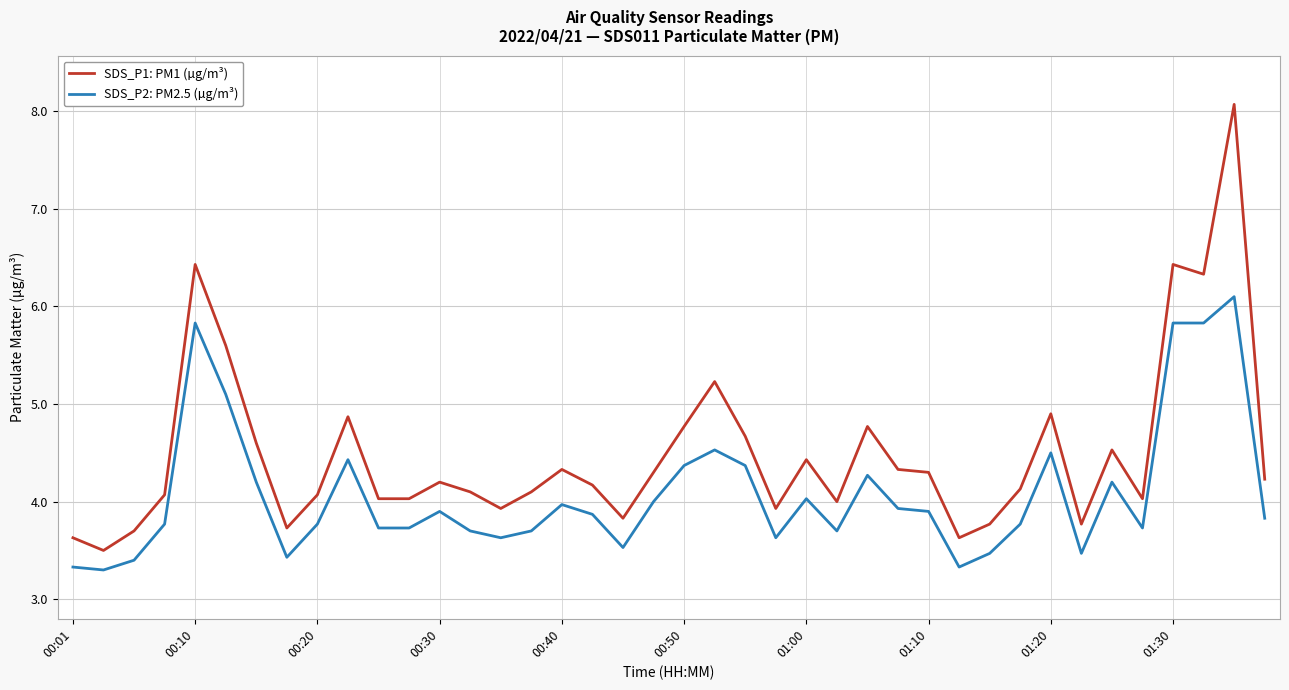

What is the maximum value shown in the chart?

8.1